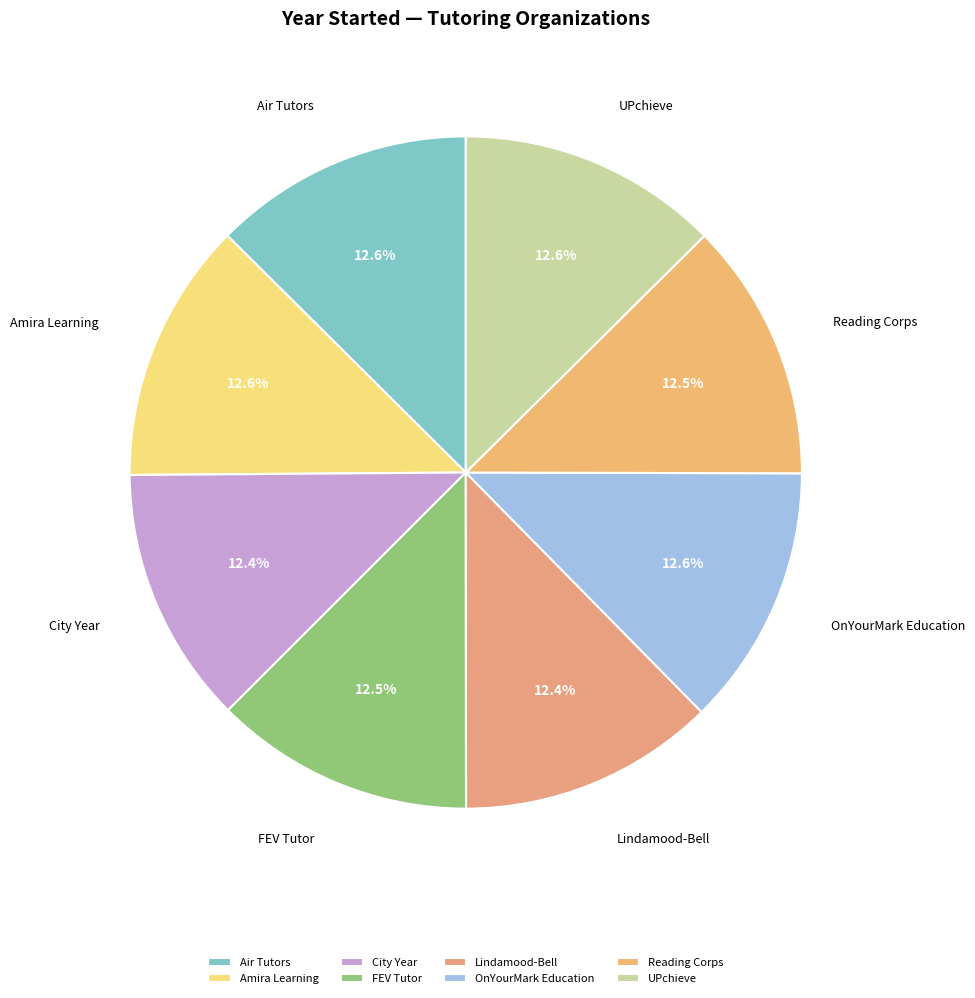

What percentage is the UPchieve slice, to the nearest percent?

13%